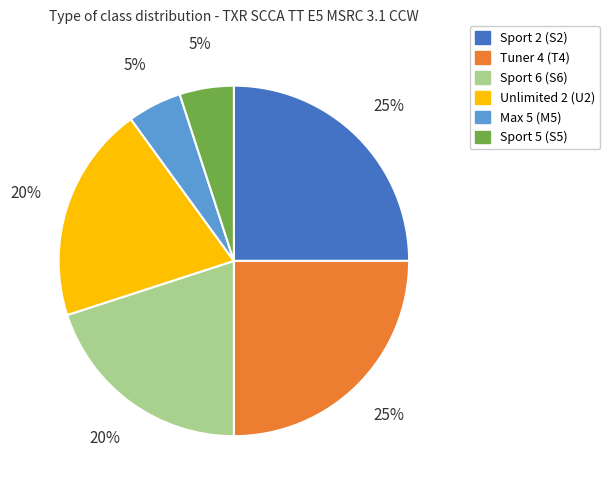

To the nearest percent, what is the combined percentage of Sport 6 (S6) and Sport 5 (S5)?

25%